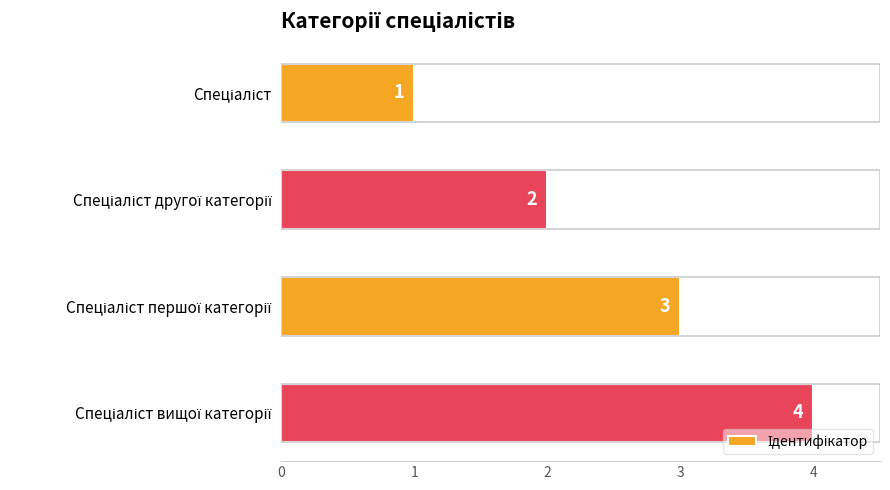

What is the greatest value displayed?

4